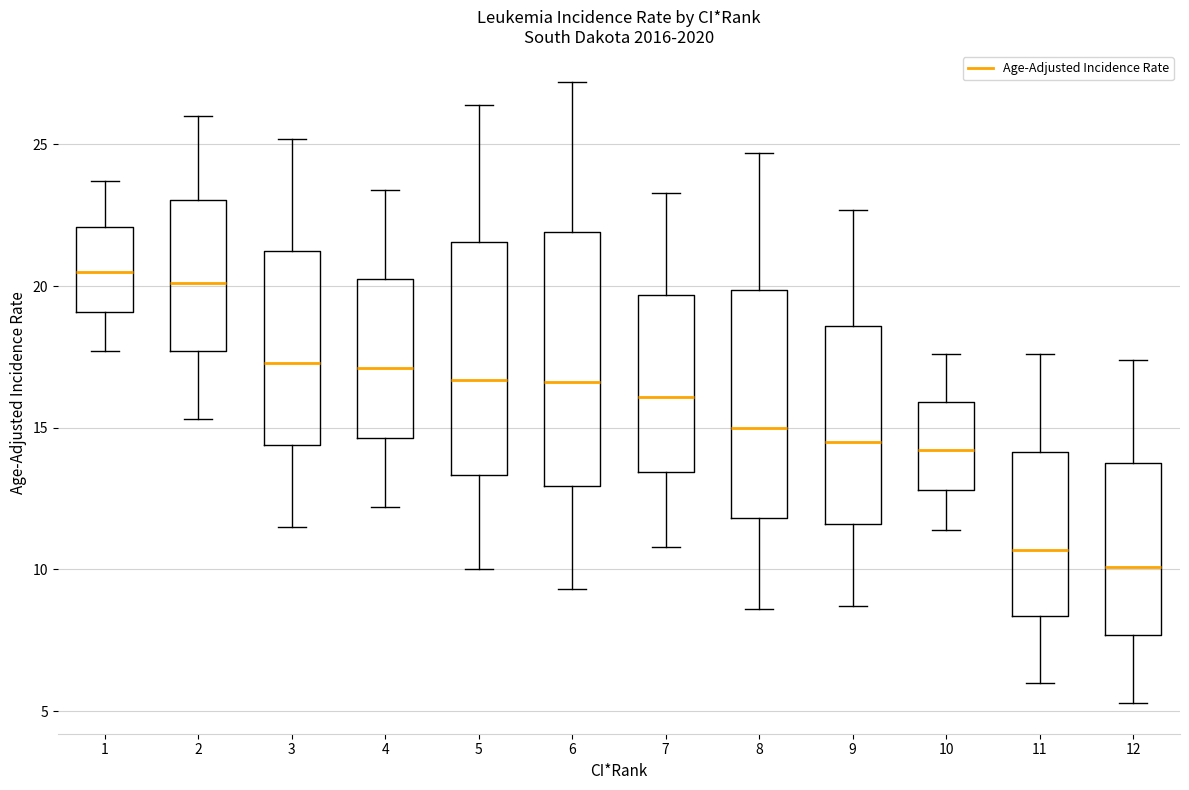

Reading left to right, read every box against the y-axis: the position of its median line, the range the box covers, and the ends of its whiskers. The values are not printed on the chart, so give them approximately, as read against the axis.

1: median 20.5, box 19.0 to 22.0, whiskers 17.5 to 23.5
2: median 20.0, box 17.5 to 23.0, whiskers 15.5 to 26.0
3: median 17.5, box 14.5 to 21.5, whiskers 11.5 to 25.0
4: median 17.0, box 14.5 to 20.5, whiskers 12.0 to 23.5
5: median 16.5, box 13.5 to 21.5, whiskers 10.0 to 26.5
6: median 16.5, box 13.0 to 22.0, whiskers 9.5 to 27.0
7: median 16.0, box 13.5 to 19.5, whiskers 11.0 to 23.5
8: median 15.0, box 12.0 to 20.0, whiskers 8.5 to 24.5
9: median 14.5, box 11.5 to 18.5, whiskers 8.5 to 22.5
10: median 14.0, box 13.0 to 16.0, whiskers 11.5 to 17.5
11: median 10.5, box 8.5 to 14.0, whiskers 6.0 to 17.5
12: median 10.0, box 7.5 to 14.0, whiskers 5.5 to 17.5